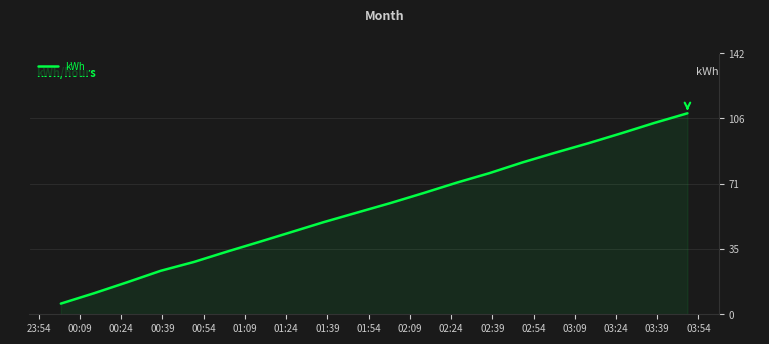

What is the difference between the maximum and minimum values?

103.1